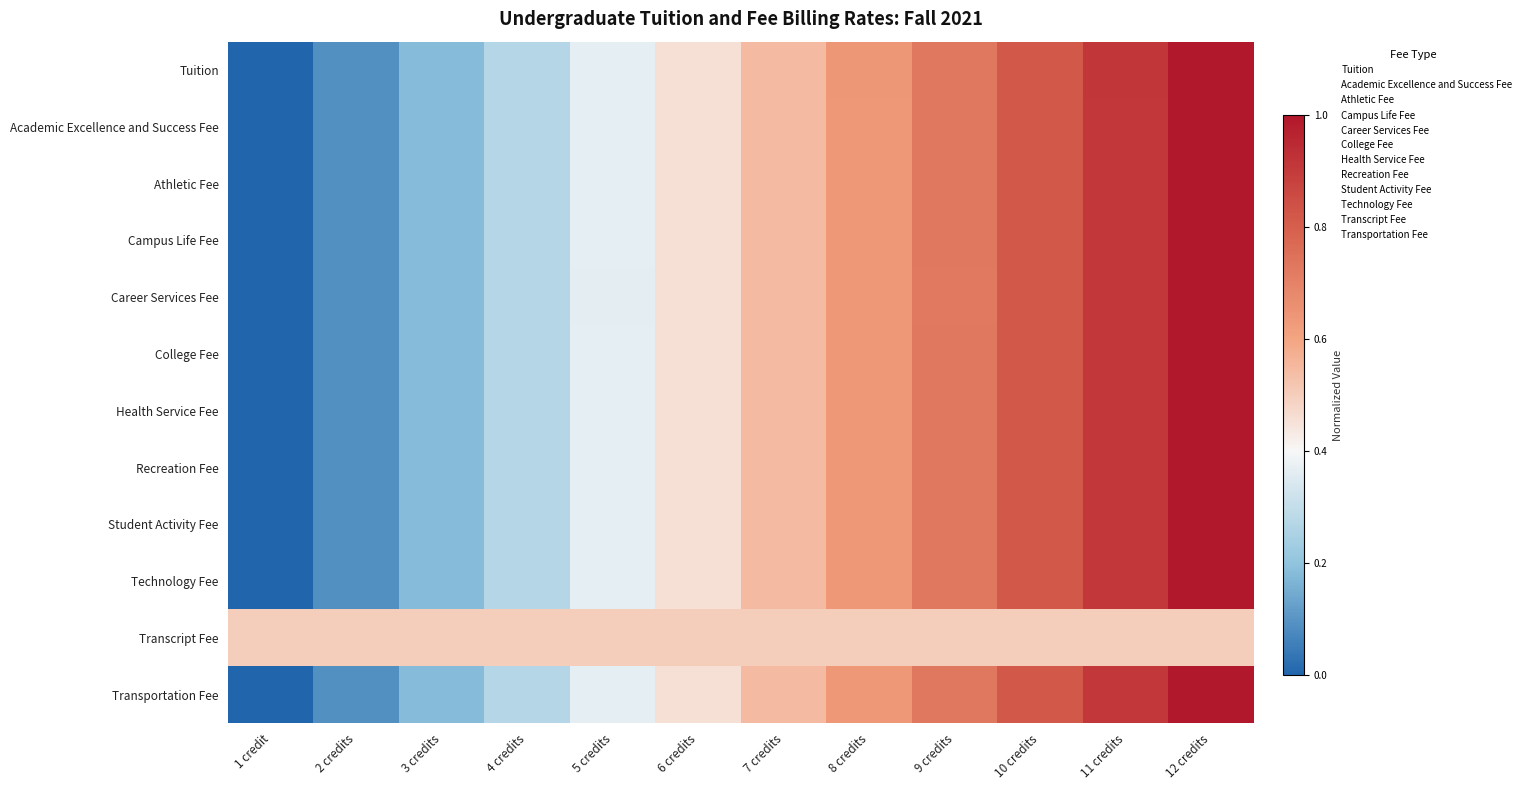

Which series has the largest range (max minus min)?

Tuition